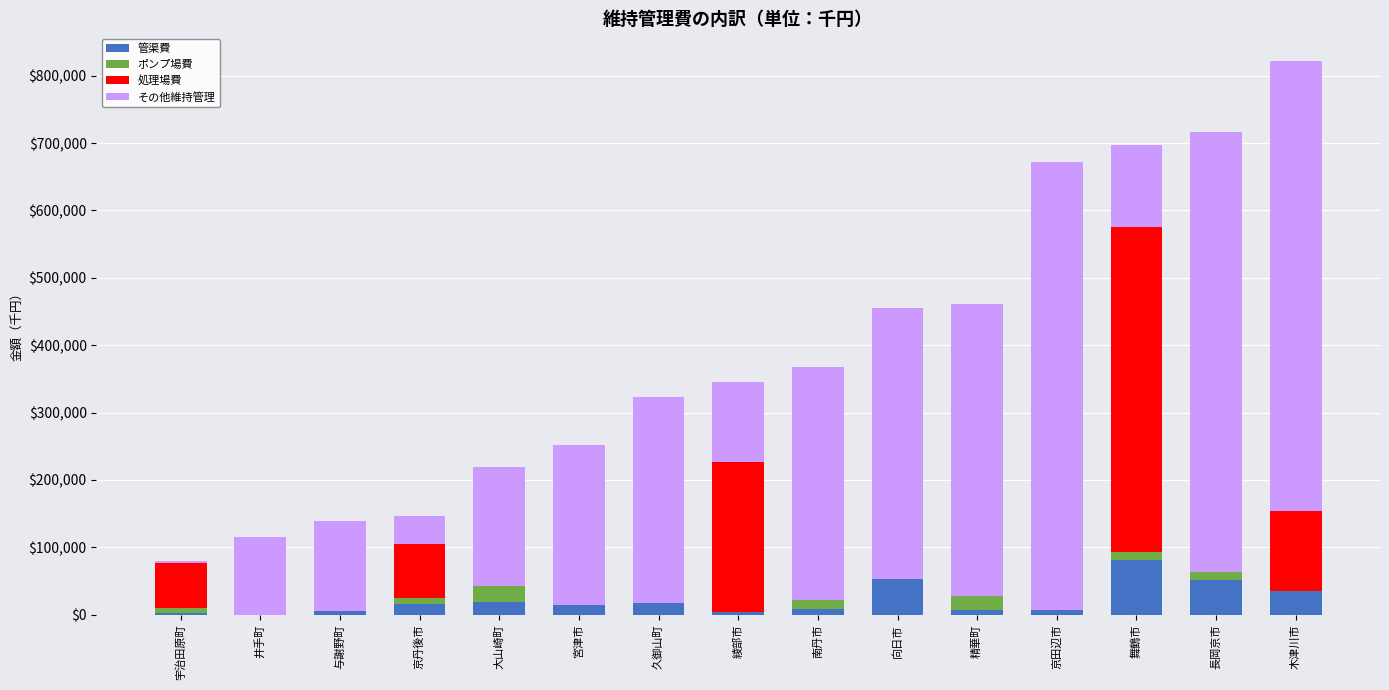

What is the average value of the 管渠費 series?

21303